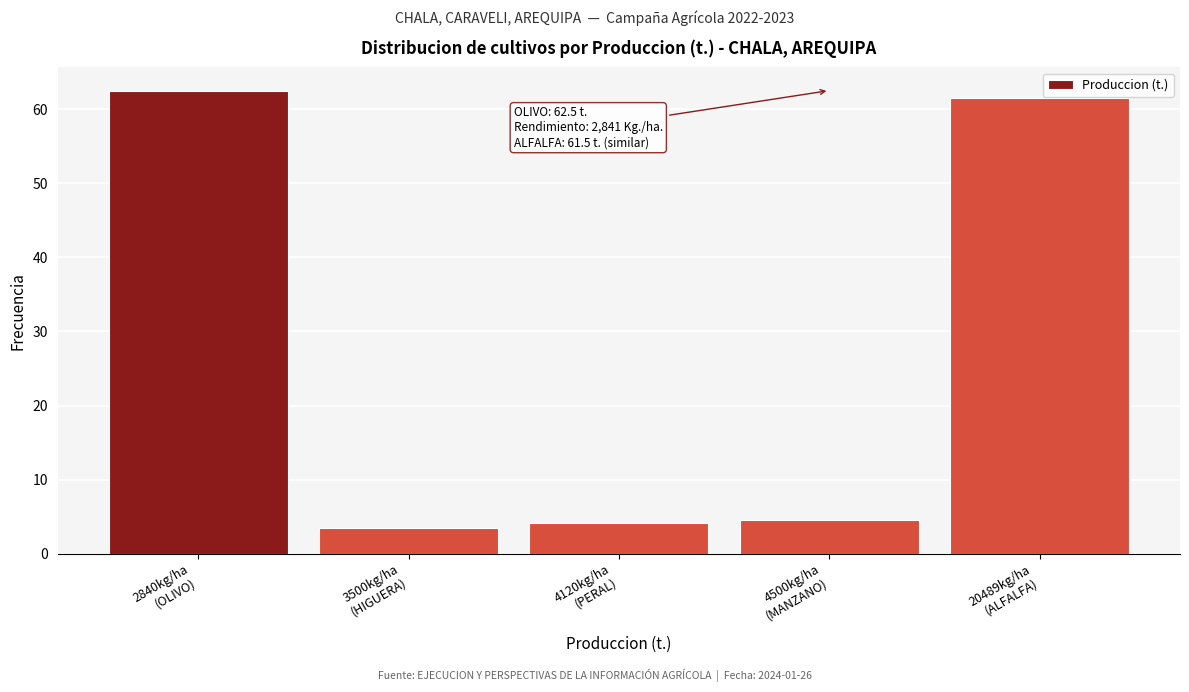

Reading right to left, transcribe all the data shown in this chart.

61.5	4.5	4.1	3.5	62.5